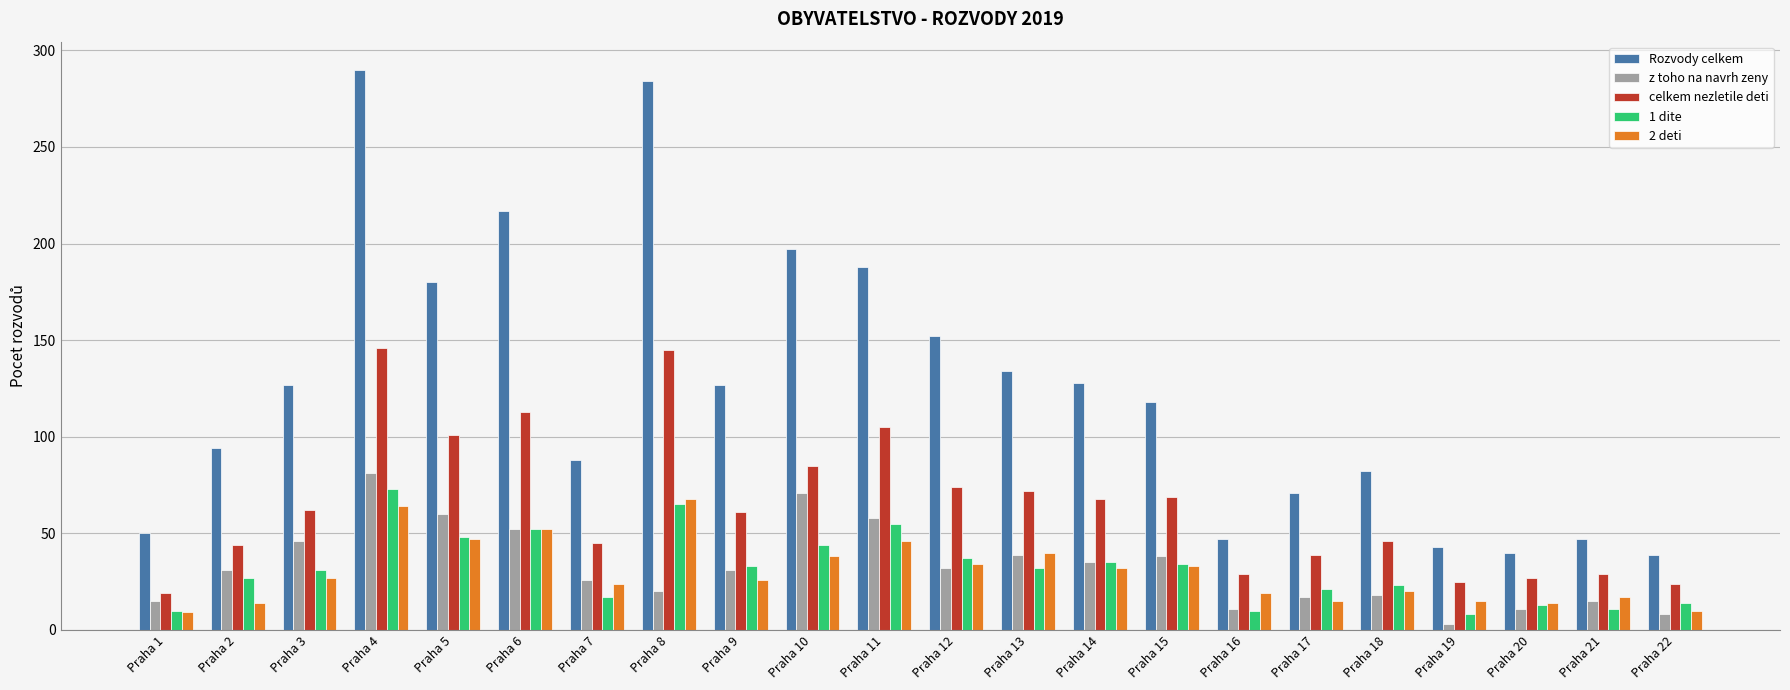

Which series has the widest spread of values?

Rozvody celkem